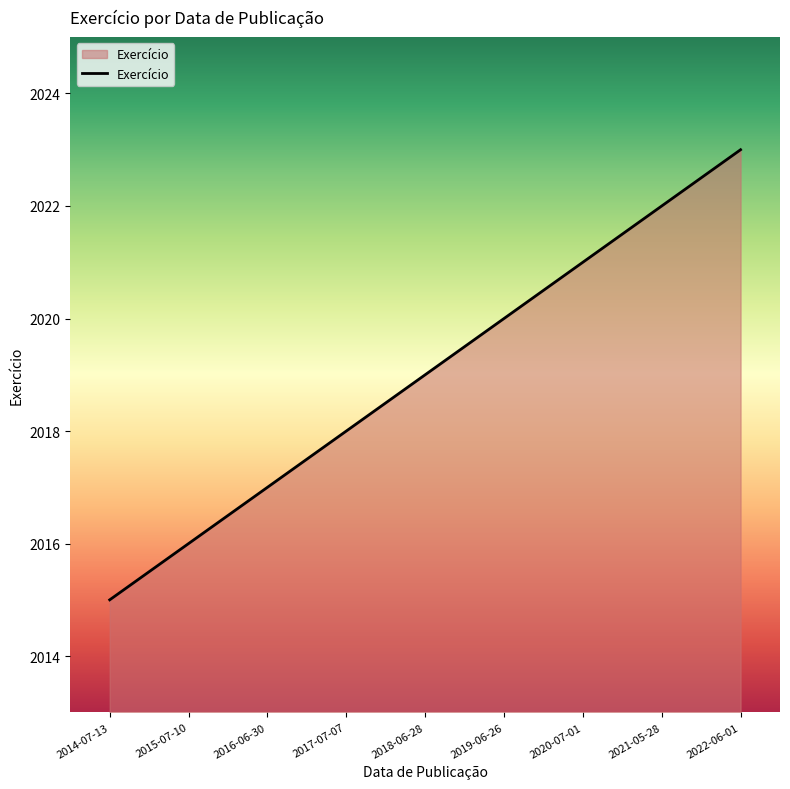

Reading left to right, what are all the values shown in this chart?

2015	2016	2017	2018	2019	2020	2021	2022	2023